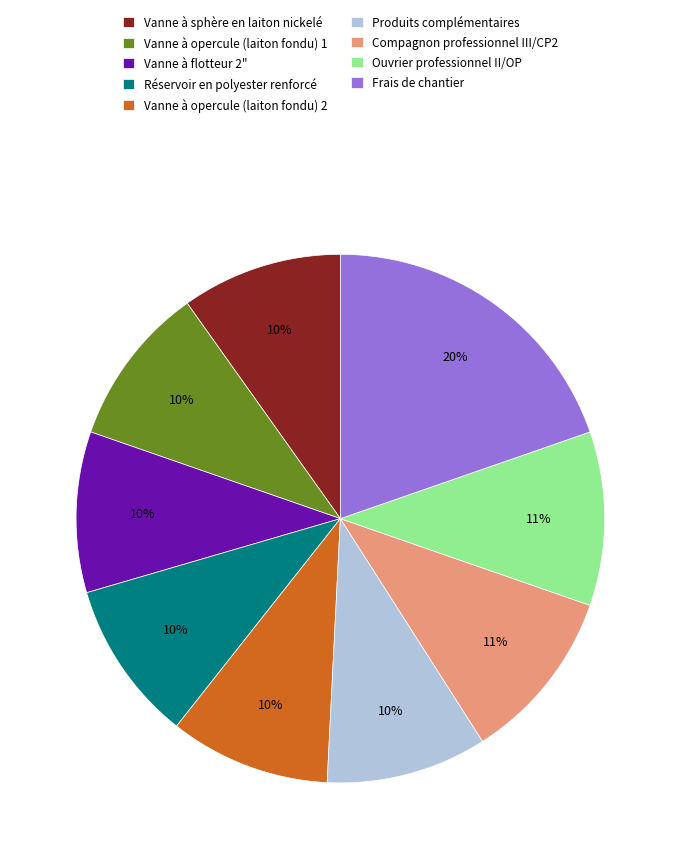

What is the ratio of the value at Compagnon professionnel III/CP2 to the value at Réservoir en polyester renforcé?

1.1